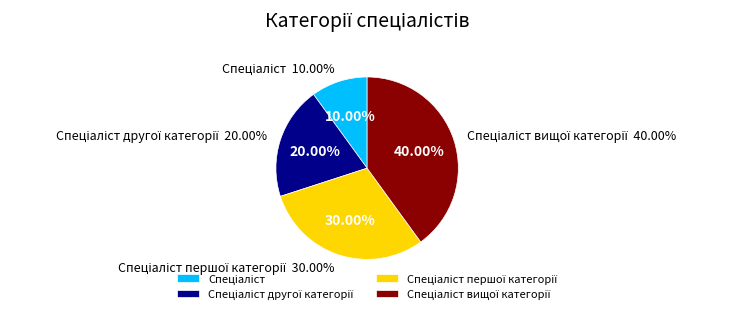

Count the number of slices in the pie.

4